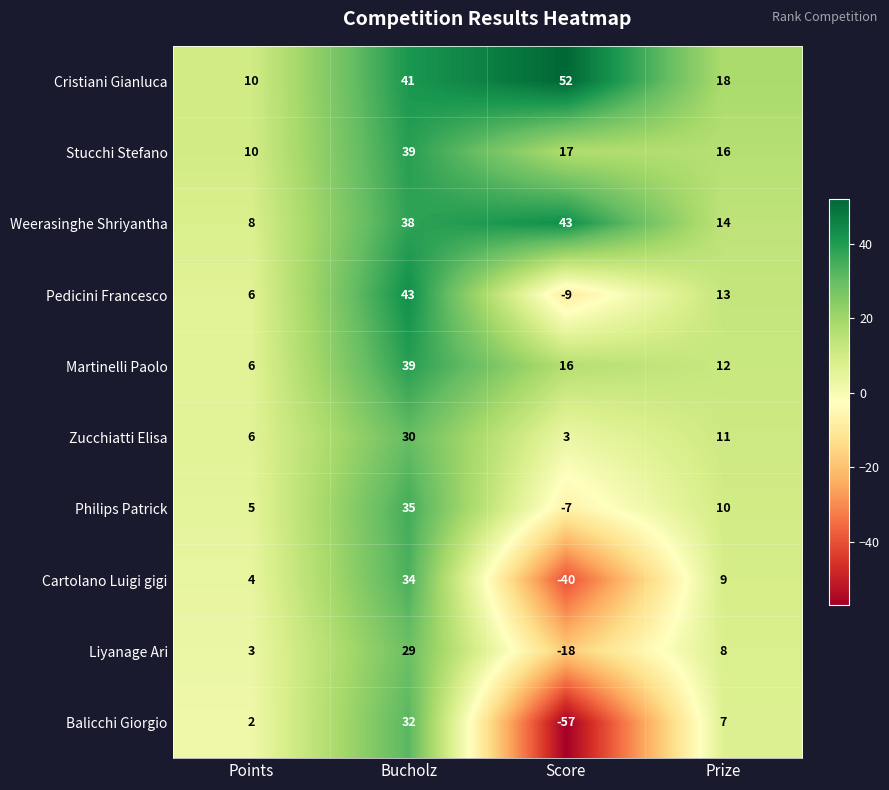

Is it true that Cristiani Gianluca equals 10 at Points?

True